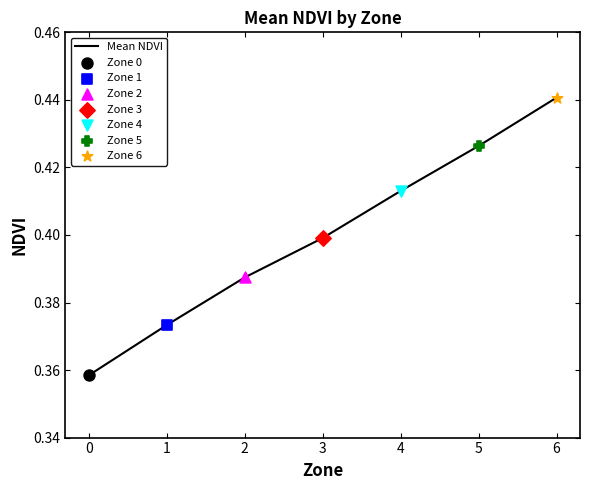

Which has a higher value, 2 or 4?

4